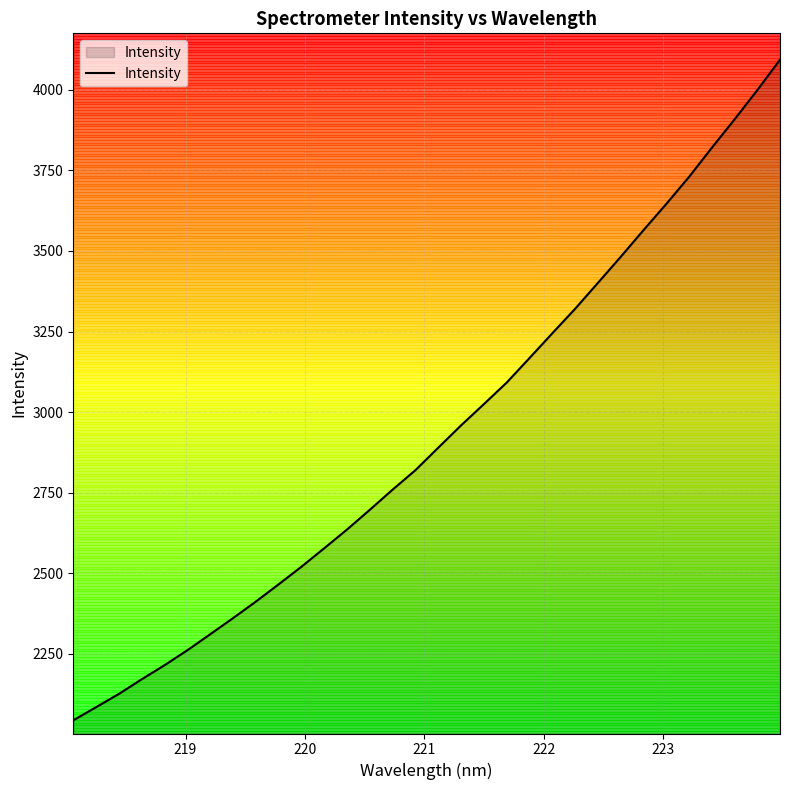

How many values exceed 2889?

16